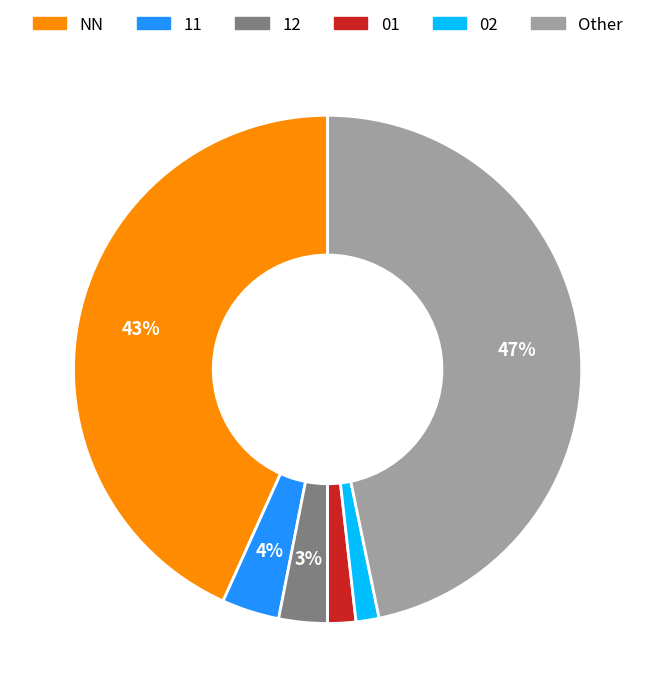

Is there any slice that represents more than half of the pie?

No